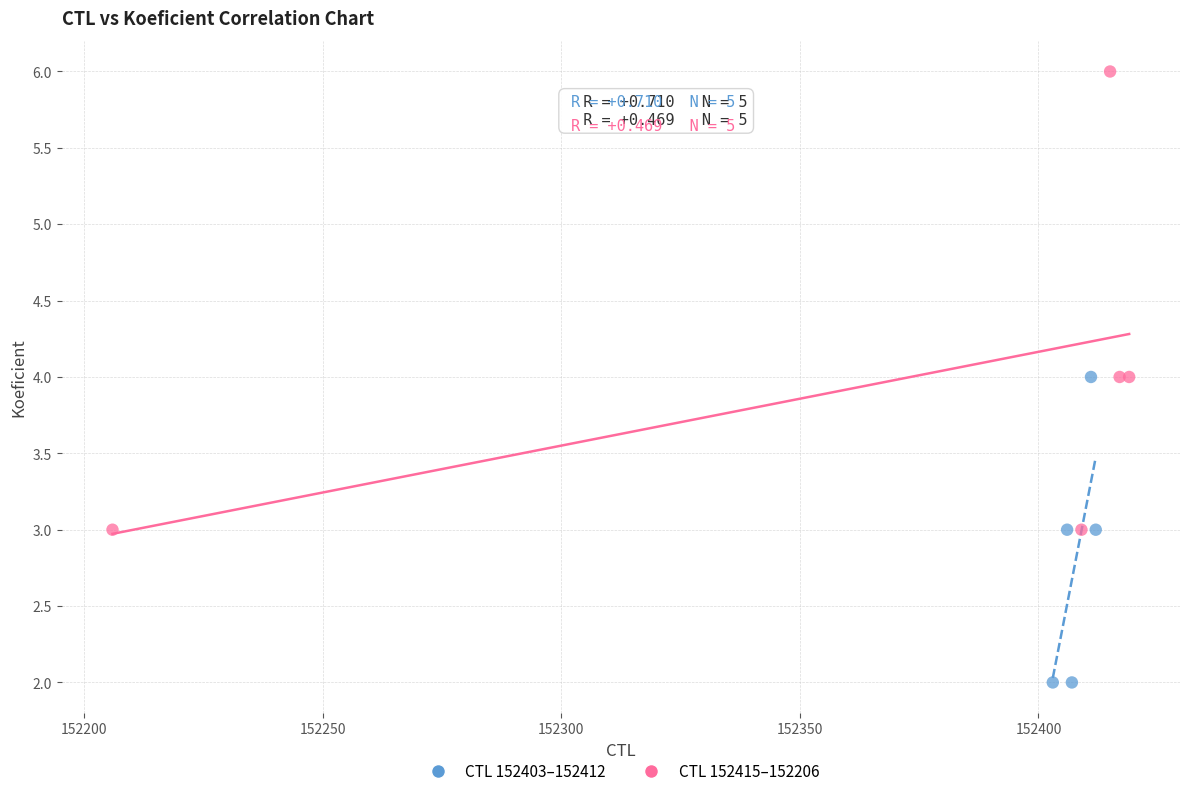

Which series has the largest Y range (max minus min)?

CTL 152415–152206